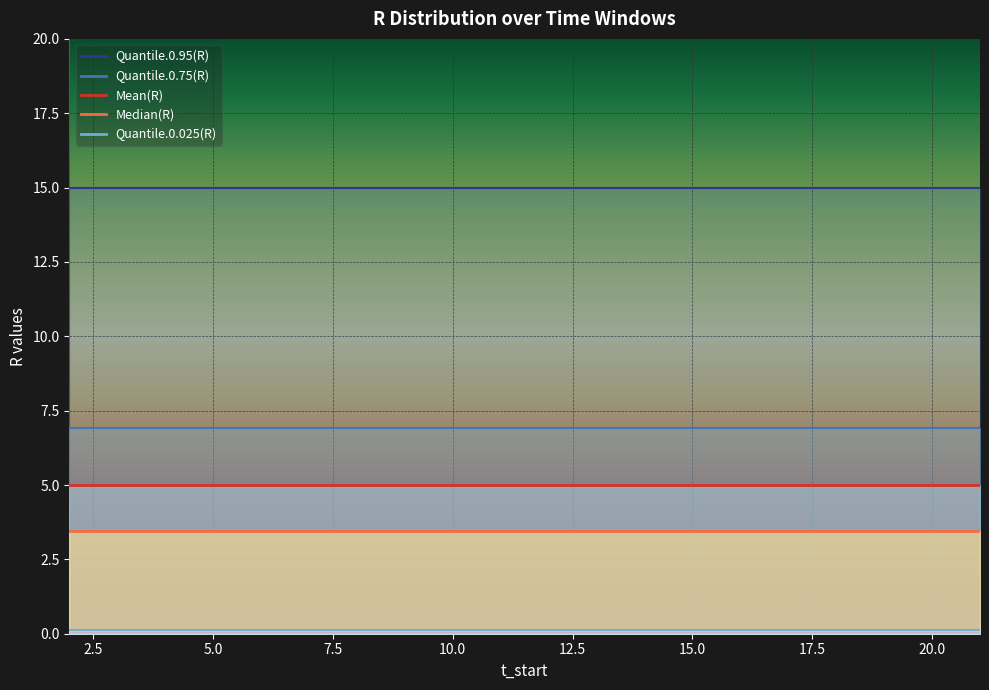

What is the value of the Quantile.0.025(R) point at the 9th from the left?

0.1